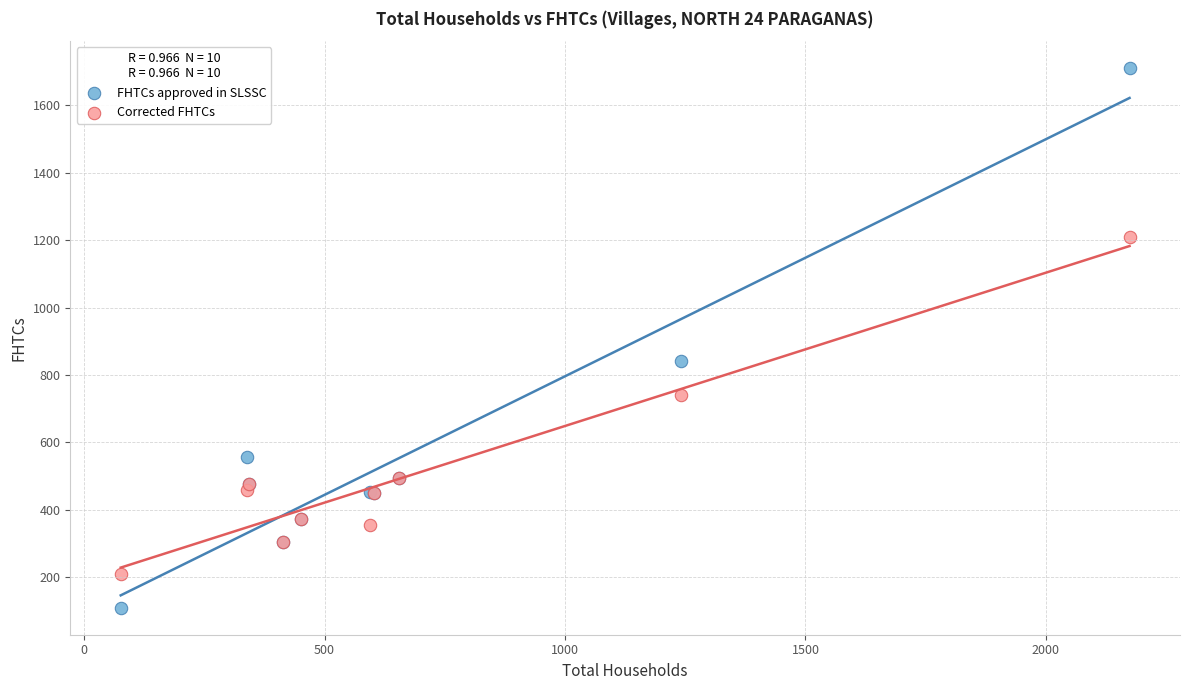

What are all the series names shown in the legend?

FHTCs approved in SLSSC, Corrected FHTCs